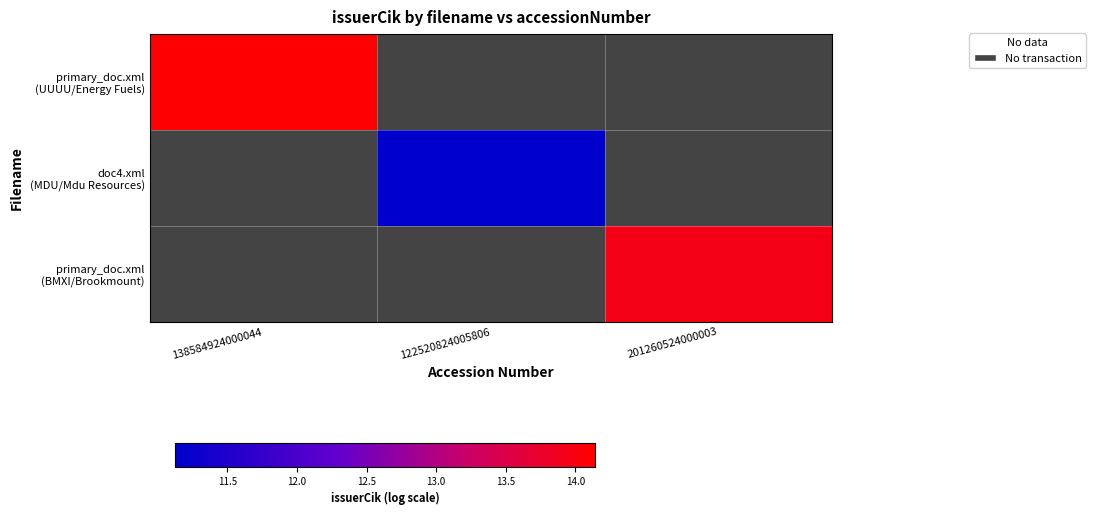

Is the value of doc4.xml (MDU/Mdu Resources) at 122520824005806 greater than the value of primary_doc.xml (BMXI/Brookmount) at 122520824005806?

No